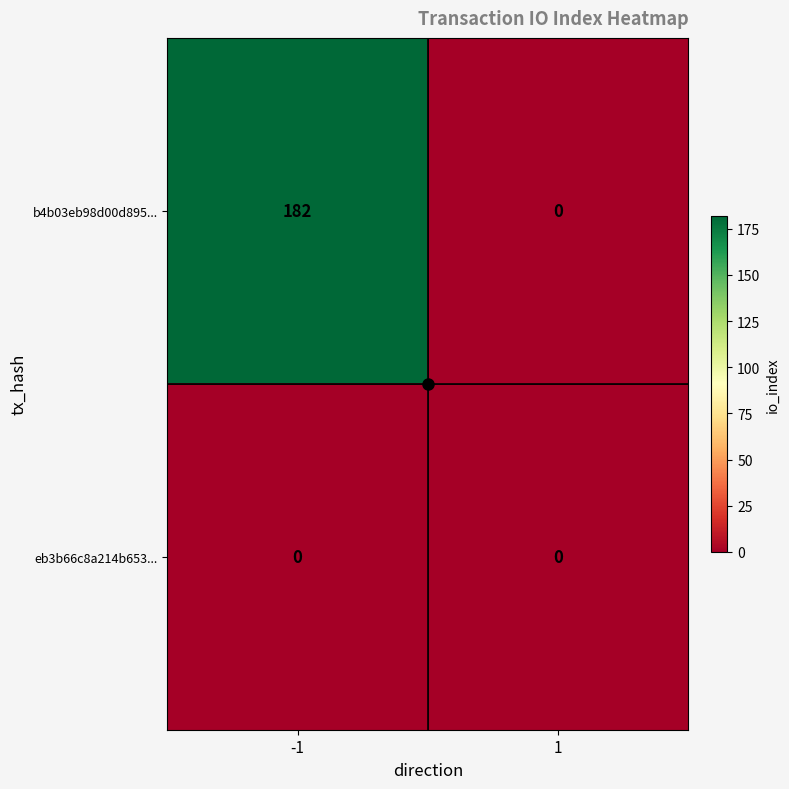

Between -1 and 1, which series saw the biggest shift?

b4b03eb98d00d895...